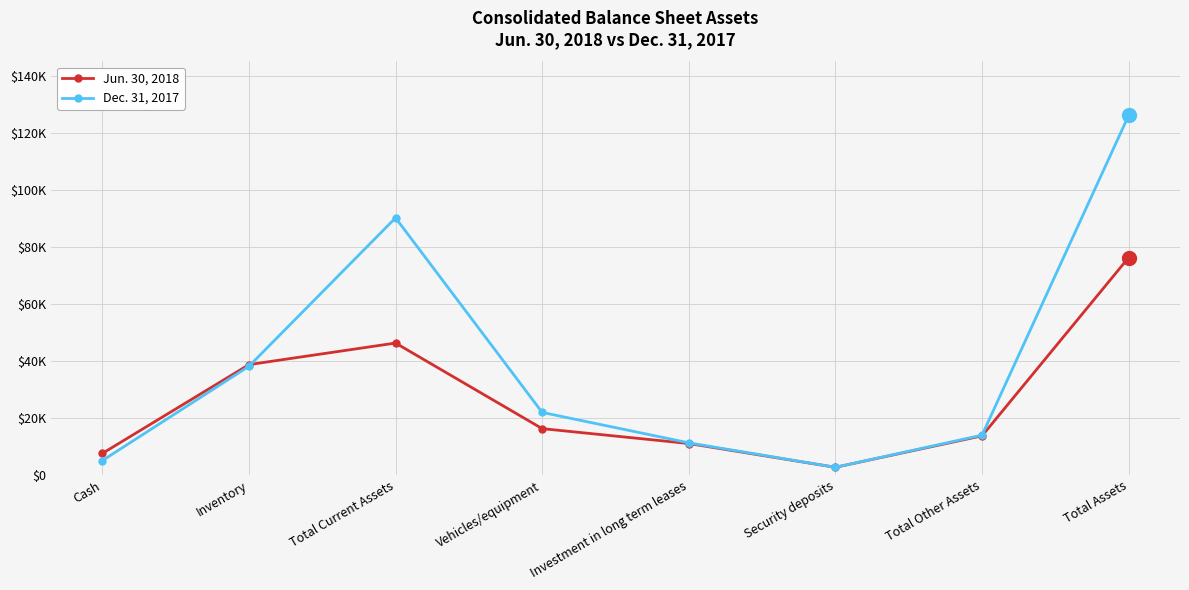

The Jun. 30, 2018 series shows 4363 at Cash. True or false?

False